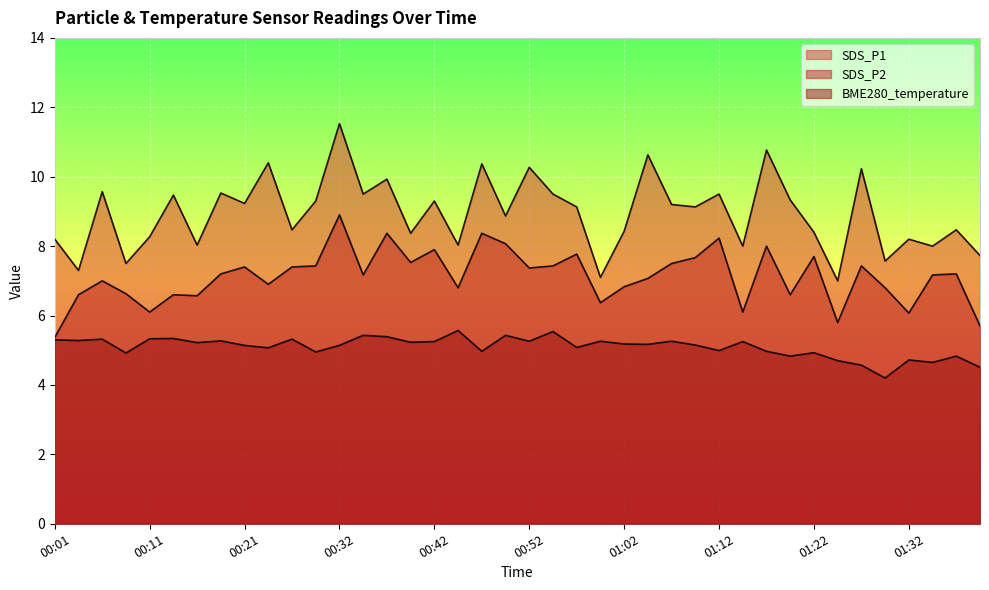

At which category is the sum across all series the highest?

00:32